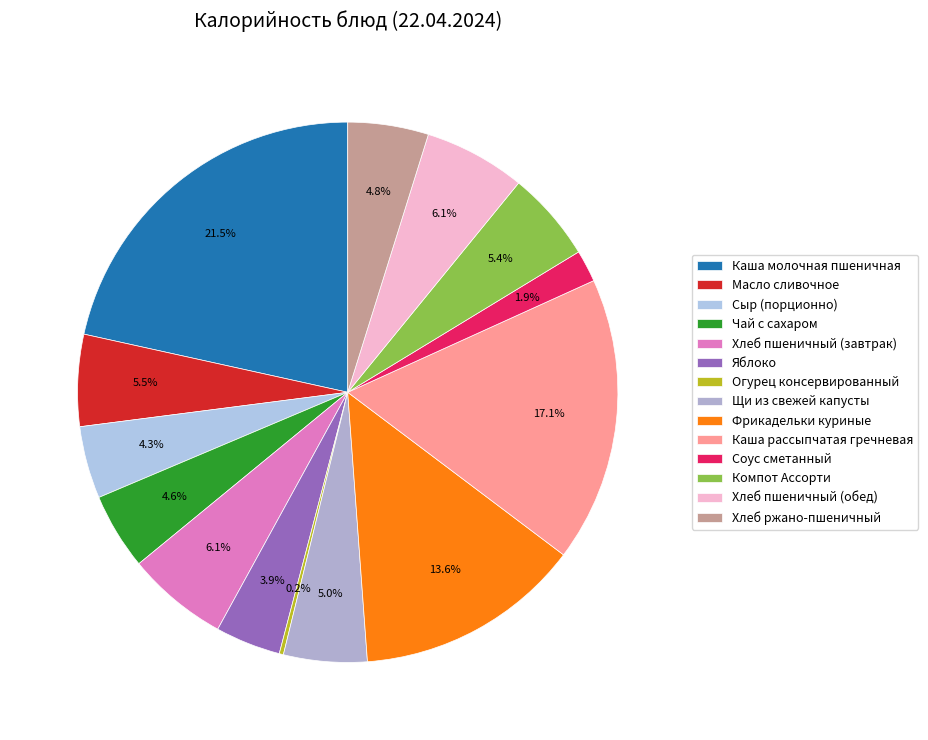

How many slices are in this pie chart?

14